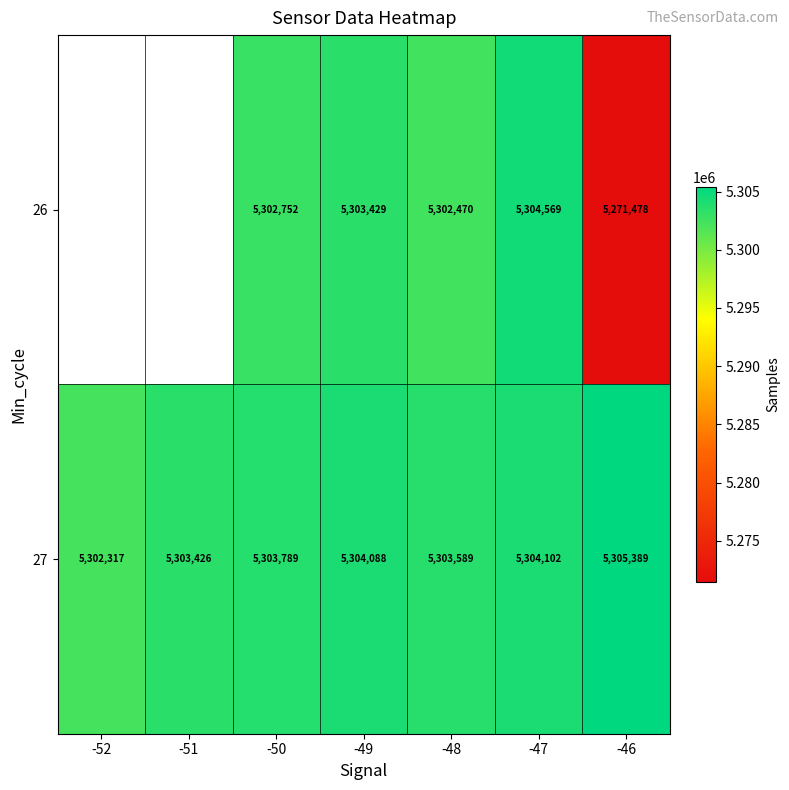

What is the total value across all series at -49?

10607517